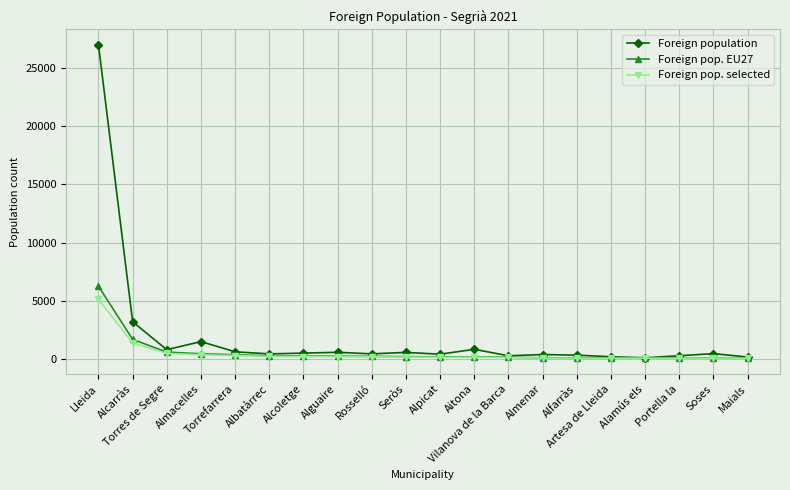

Which series has the widest spread of values?

Foreign population